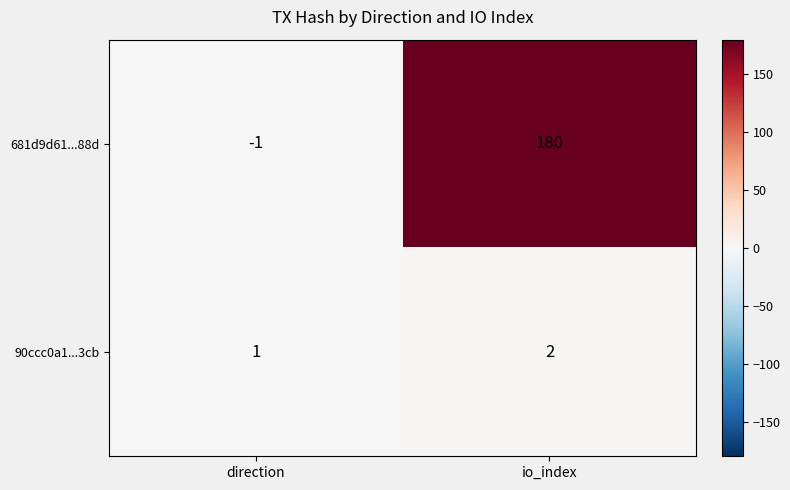

At which category is the sum across all series the highest?

io_index